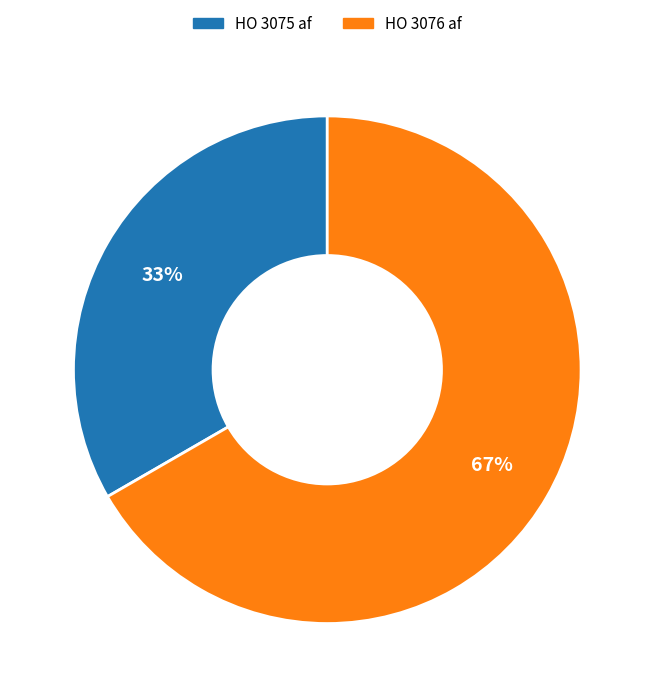

What percentage is the HO 3075 af slice, to the nearest percent?

33%